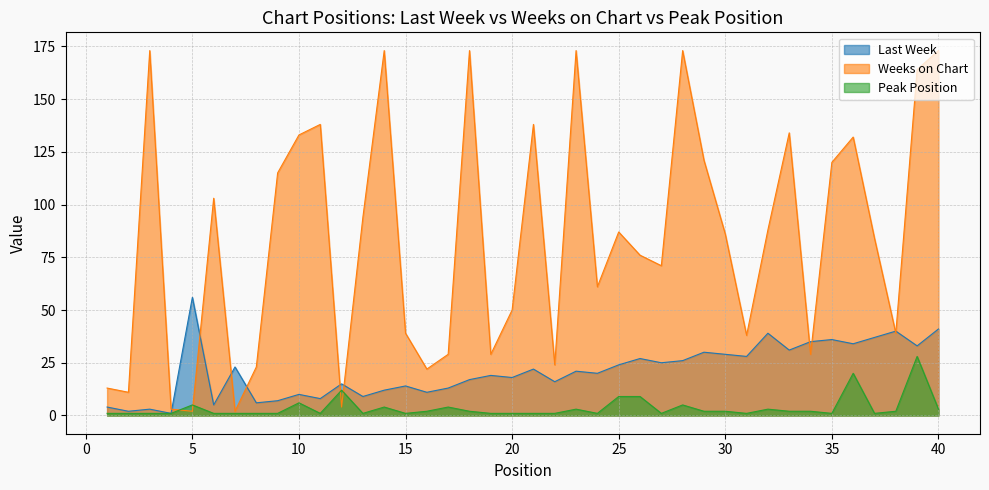

Which series has the largest range (max minus min)?

Weeks on Chart